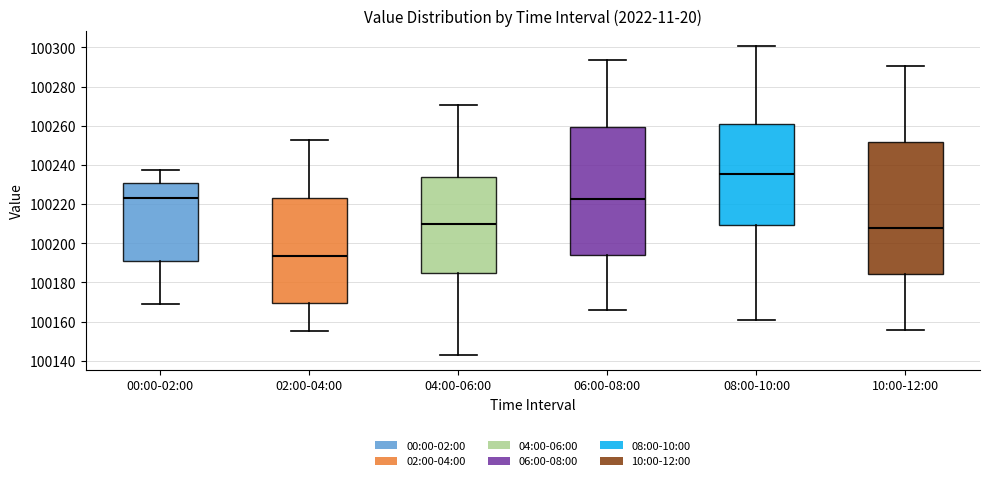

Reading left to right, transcribe this box plot: for each box, give where its median line is, the range the box spans, and where its two whiskers end, as read against the y-axis. The values are not printed on the chart, so give them approximately, as read against the axis.

00:00-02:00: median 100224, box 100192 to 100230, whiskers 100170 to 100238
02:00-04:00: median 100194, box 100170 to 100224, whiskers 100156 to 100252
04:00-06:00: median 100210, box 100186 to 100234, whiskers 100144 to 100270
06:00-08:00: median 100222, box 100194 to 100260, whiskers 100166 to 100294
08:00-10:00: median 100236, box 100210 to 100260, whiskers 100160 to 100300
10:00-12:00: median 100208, box 100184 to 100252, whiskers 100156 to 100290